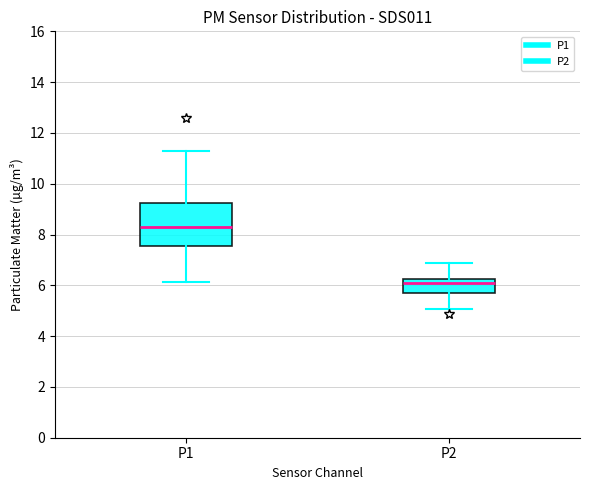

Reading left to right, transcribe this box plot: for each box, give where its median line is, the range the box spans, and where its two whiskers end, as read against the y-axis. The values are not printed on the chart, so give them approximately, as read against the axis.

P1: median 8.4, box 7.6 to 9.2, whiskers 6.2 to 11.2
P2: median 6.2 (just below the box's upper edge), box 5.8 to 6.2, whiskers 5.0 to 6.8